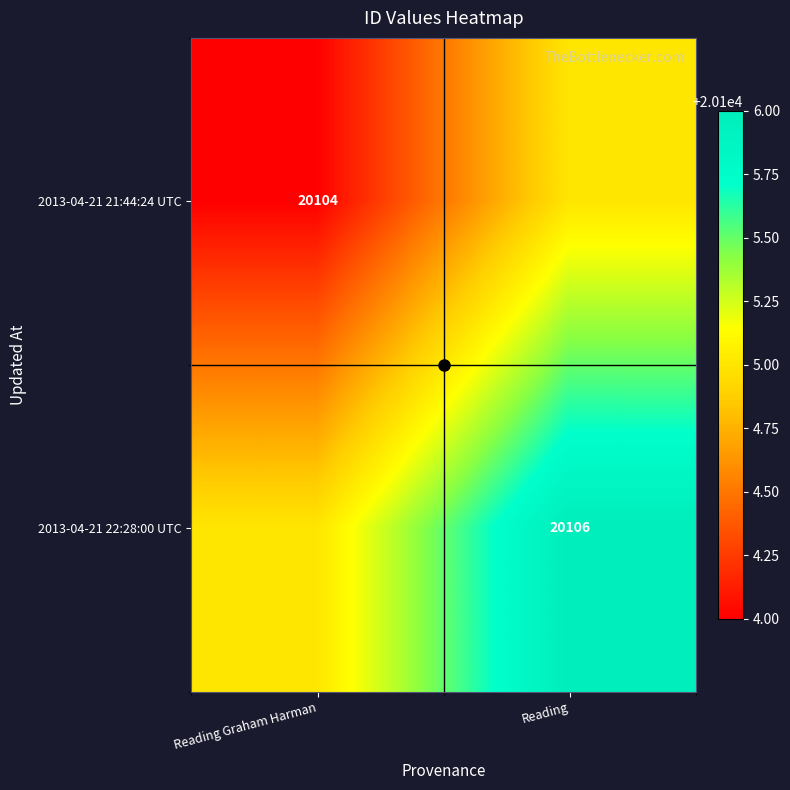

At how many categories does at least one series exceed 20104?

2